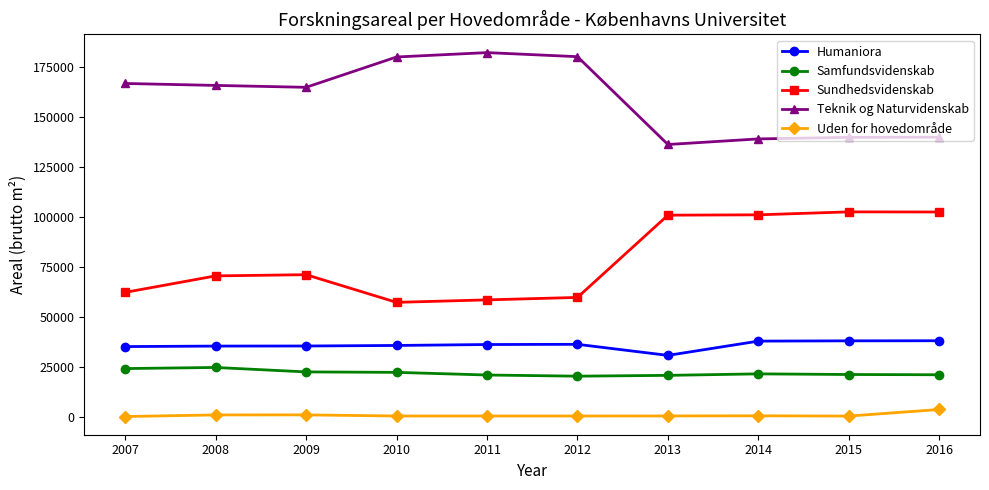

What is the difference between the Sundhedsvidenskab values at 2010 and 2015?

45305.1